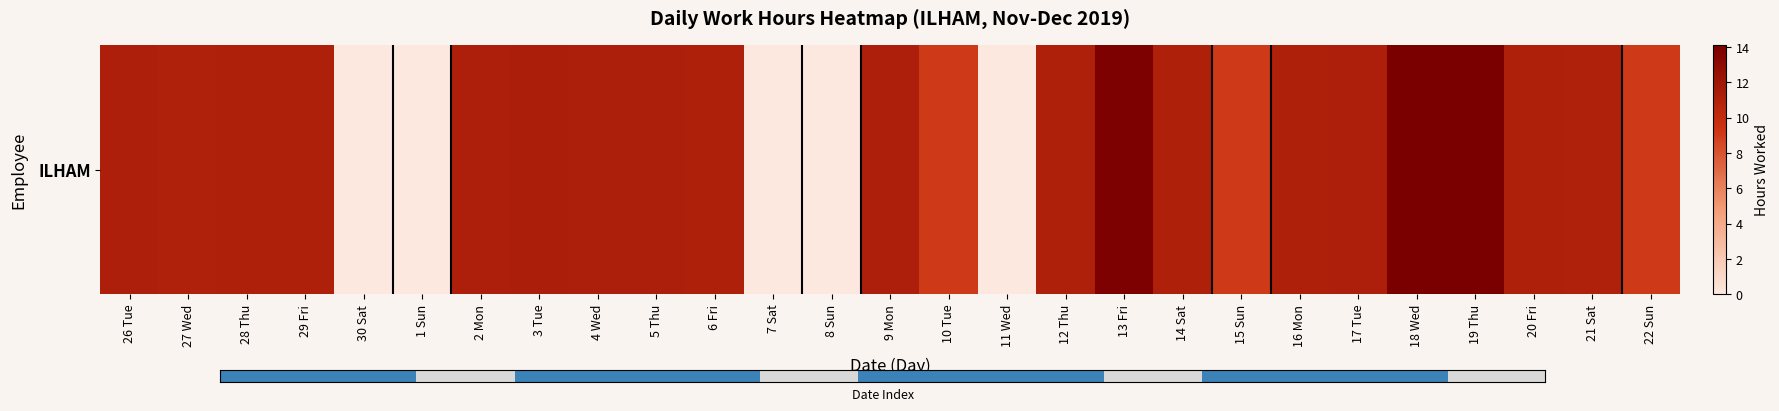

Rank the categories by value from highest to lowest.

18 Wed, 19 Thu, 13 Fri, 3 Tue, 4 Wed, 5 Thu, 9 Mon, 2 Mon, 17 Tue, 26 Tue, 6 Fri, 12 Thu, 14 Sat, 16 Mon, 28 Thu, 29 Fri, 20 Fri, 21 Sat, 27 Wed, 10 Tue, 15 Sun, 22 Sun, 30 Sat, 1 Sun, 7 Sat, 8 Sun, 11 Wed